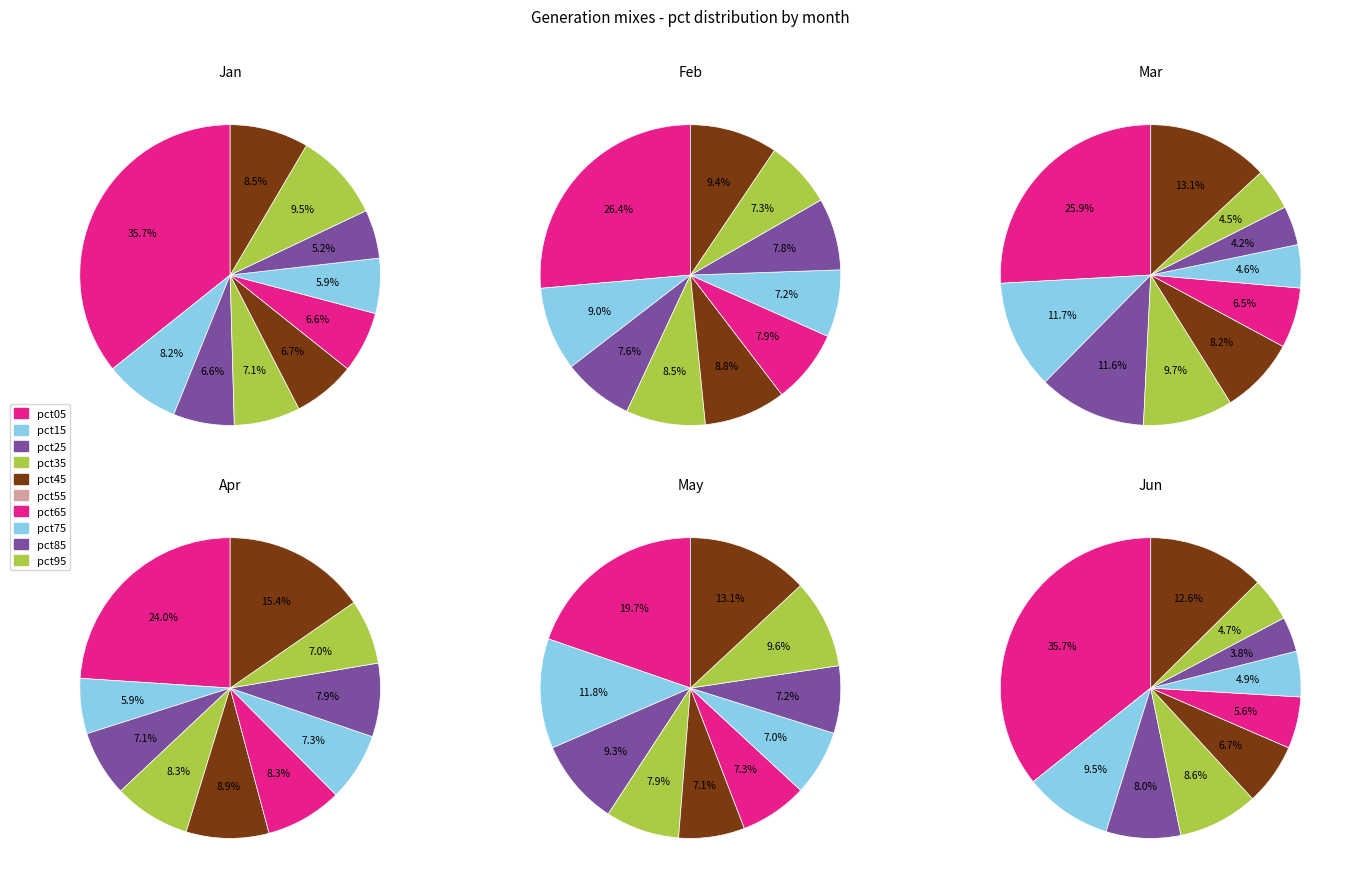

To the nearest percent, what is the difference between the largest and smallest slice percentages?

22%